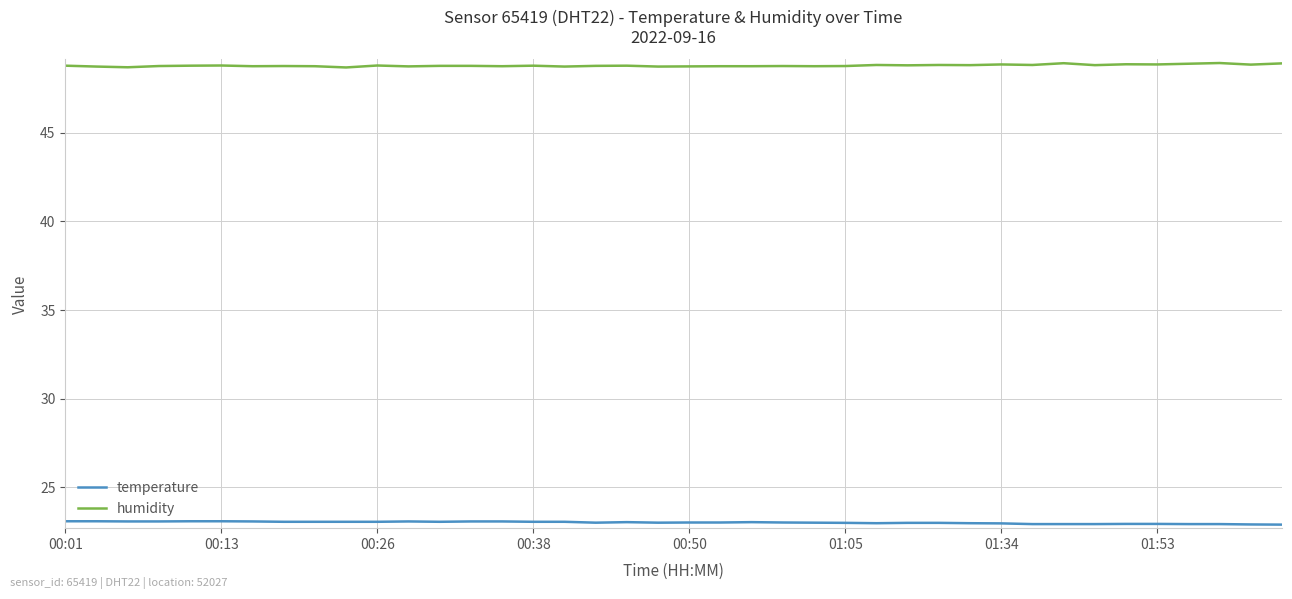

At how many categories does at least one series exceed 44?

40